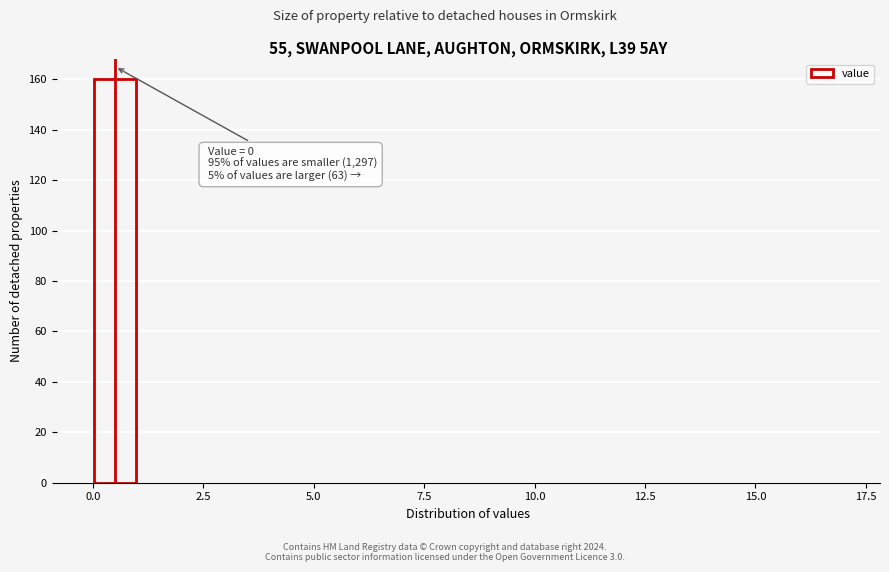

Read against the x-axis, roughly where is the centre of the tallest bar?

0.5